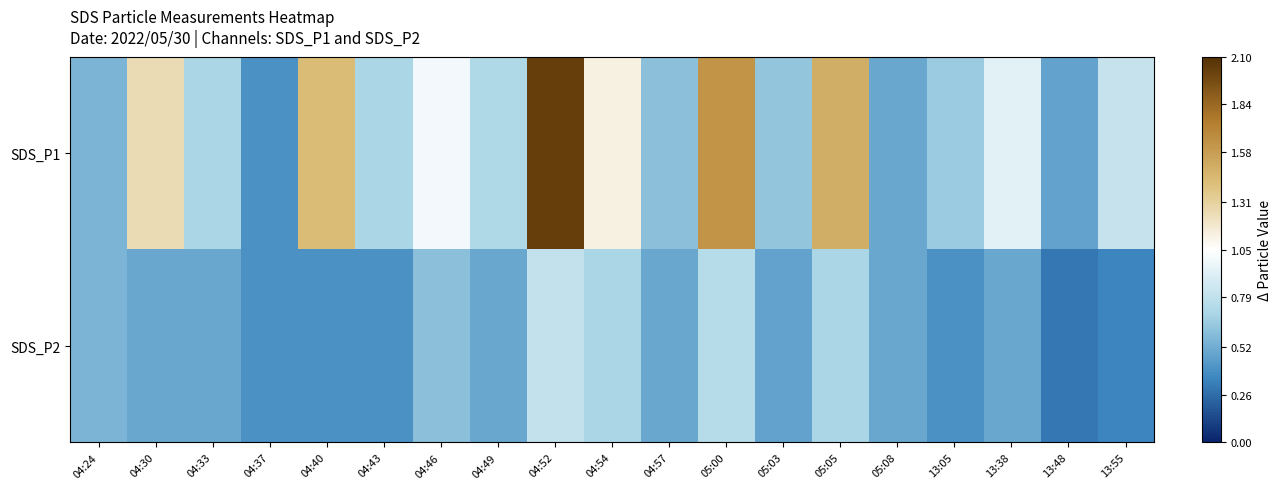

Which series has the largest total across all categories?

SDS_P1